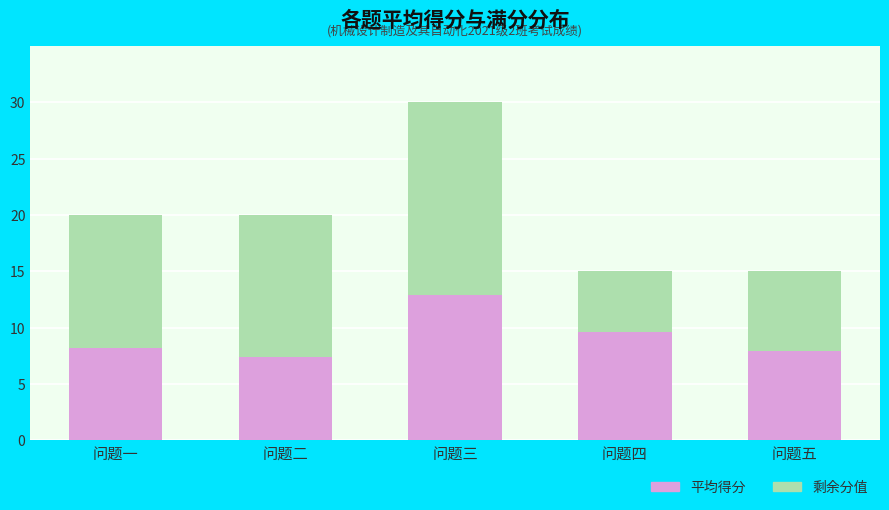

The value of 平均得分 at 问题一 is 2.5. True or false?

False